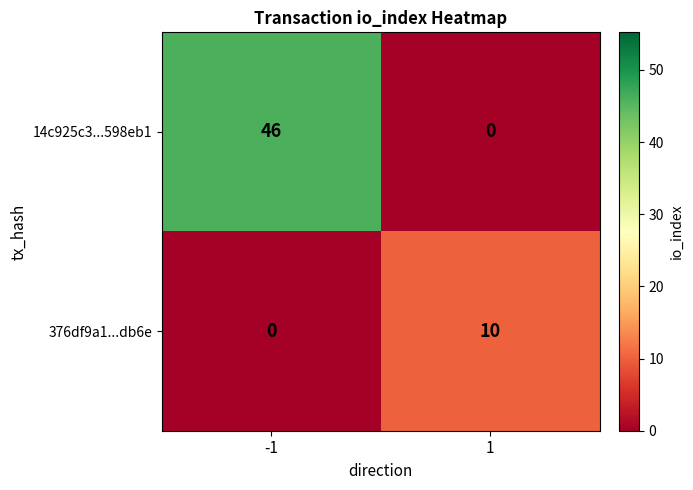

List the series in order of their overall mean, lowest first.

376df9a1...db6e, 14c925c3...598eb1